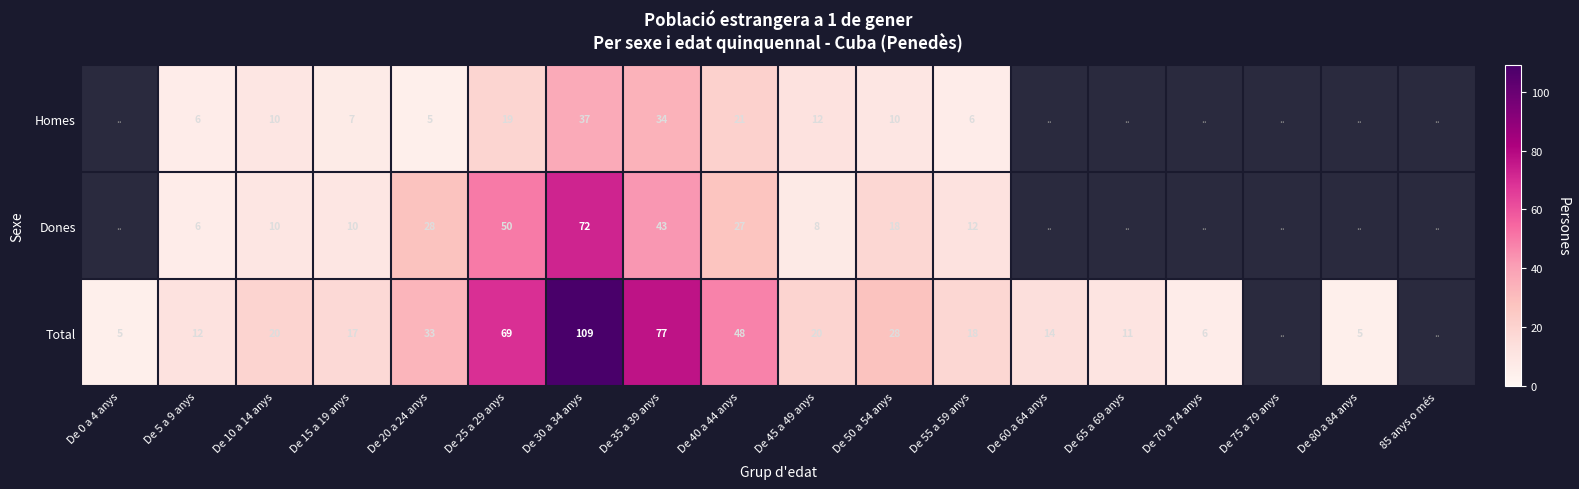

At De 50 a 54 anys, list the series in order from smallest to largest.

Homes, Dones, Total